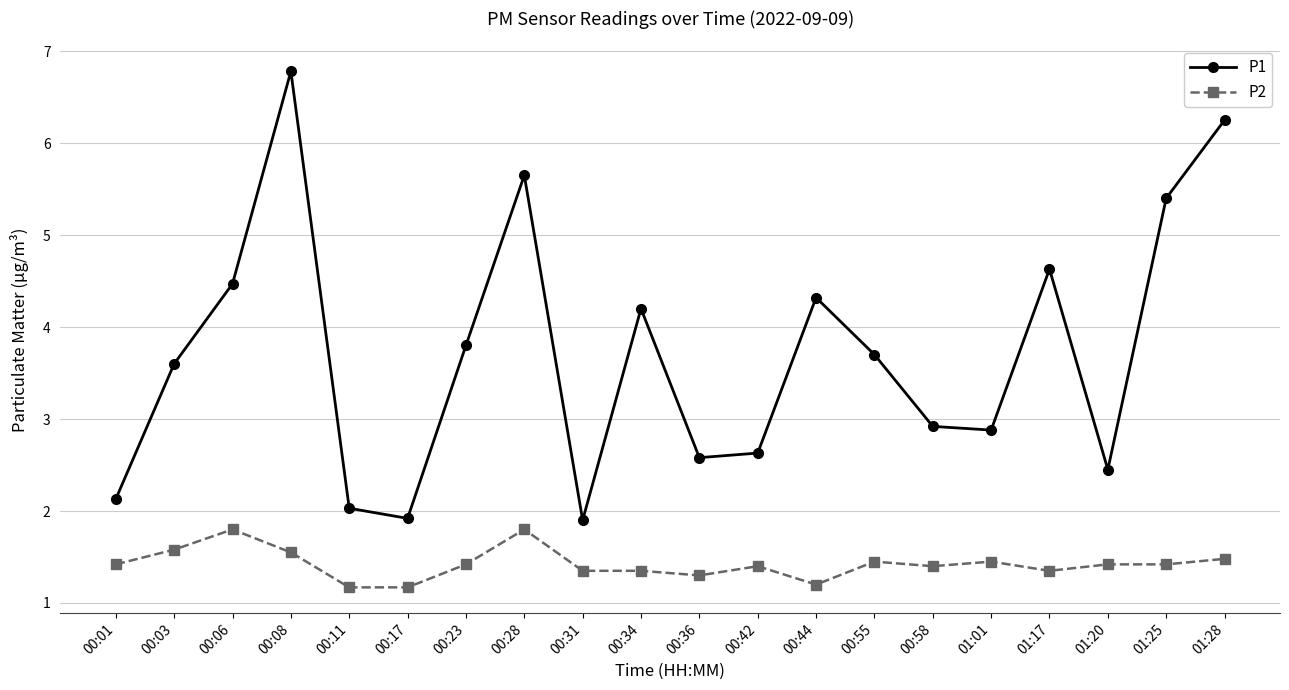

How many interior local valleys does the P1 series have?

5